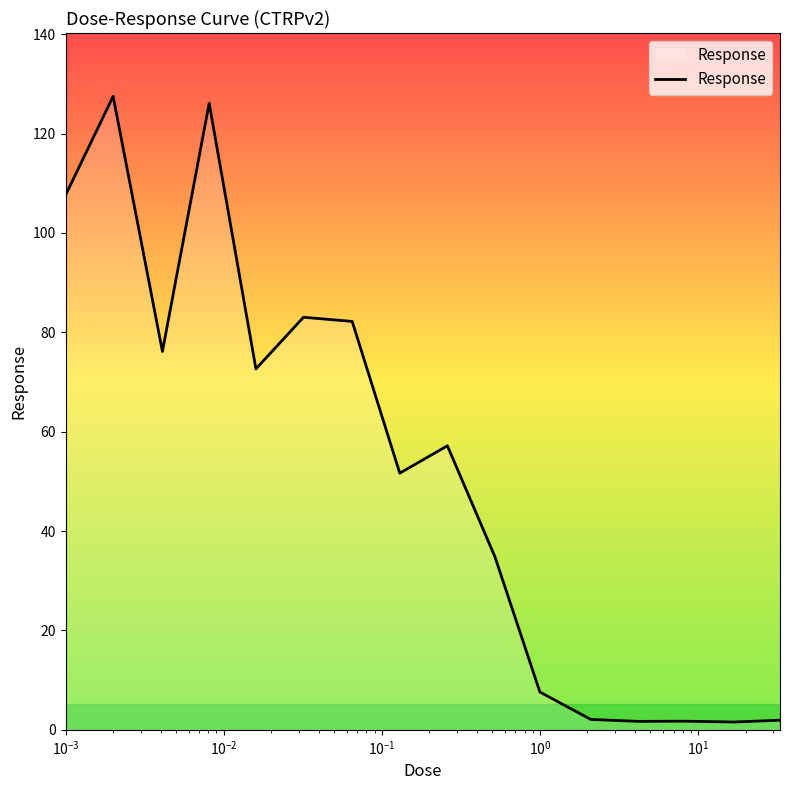

What is the maximum value shown in the chart?

127.5